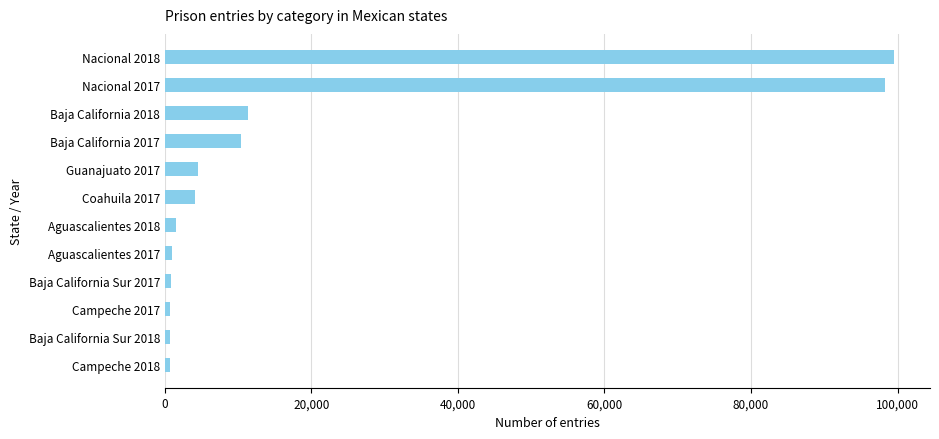

The value at Baja California 2018 is 5284. True or false?

False